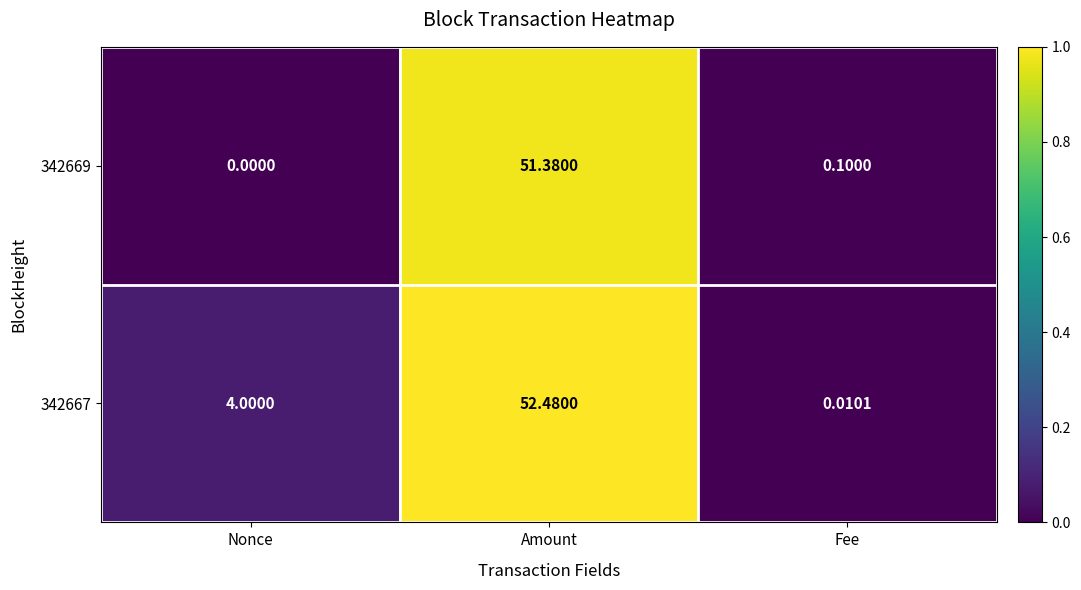

At Nonce, list the series in order from smallest to largest.

342669, 342667